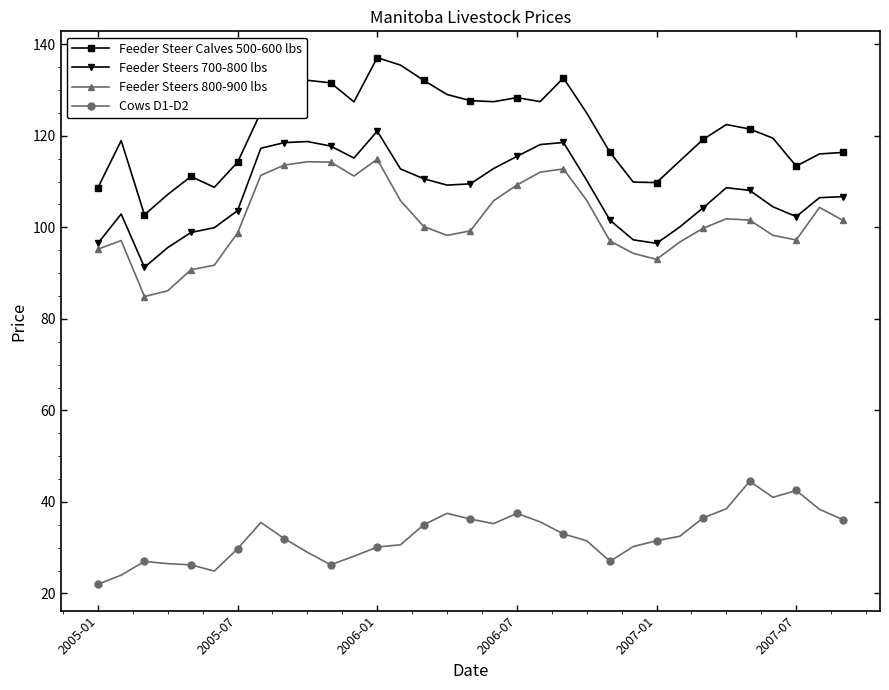

True or false: Feeder Steer Calves 500-600 lbs and Feeder Steers 700-800 lbs intersect in this chart.

False